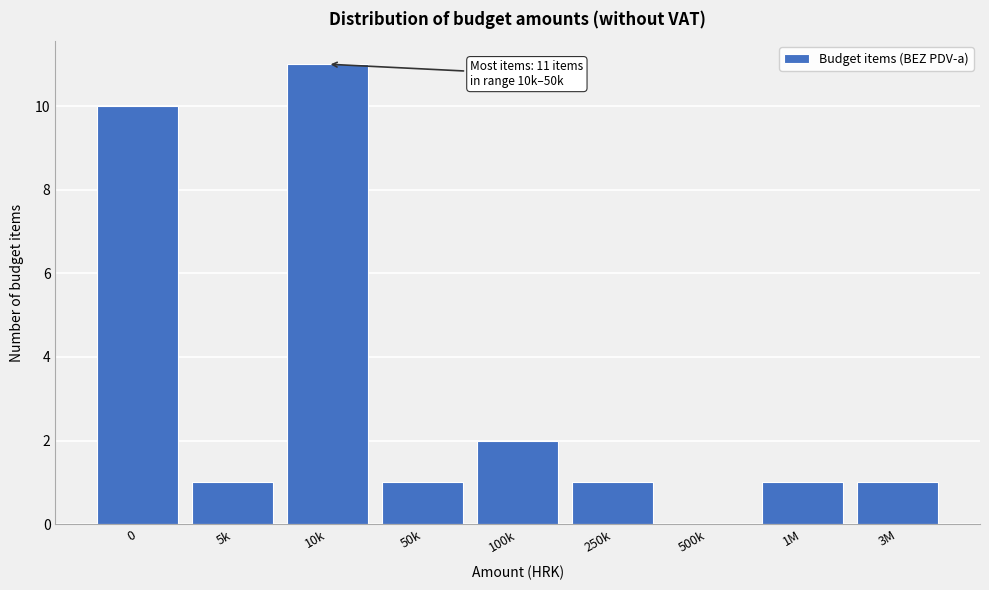

Reading left to right, transcribe all the data shown in this chart.

0=10	5k=1	10k=11	50k=1	100k=2	250k=1	500k=0	1M=1	3M=1